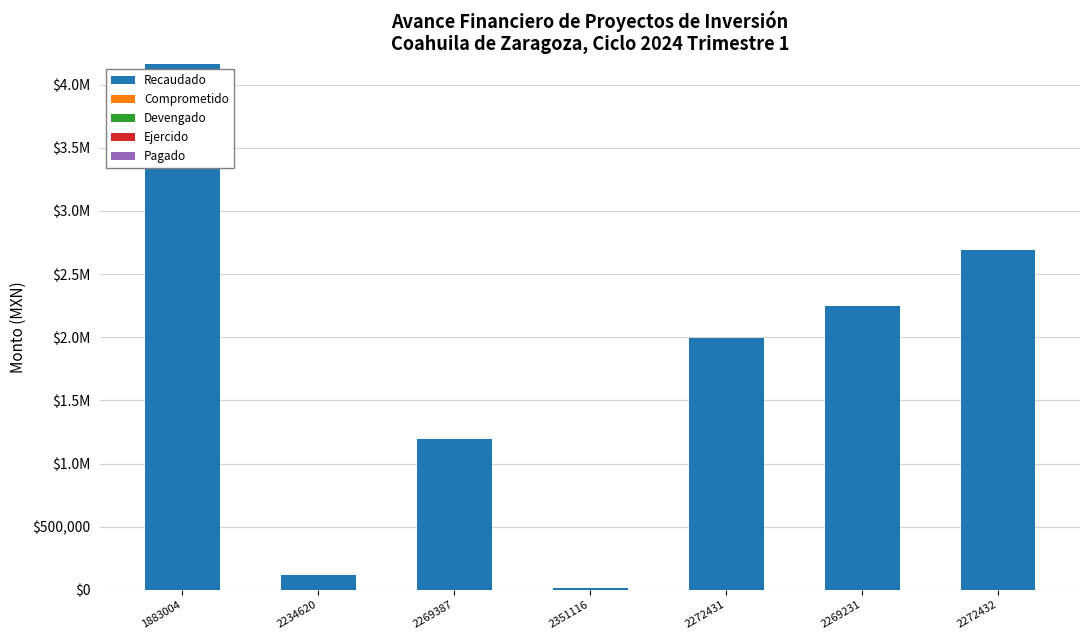

How many bars are there in total?

35